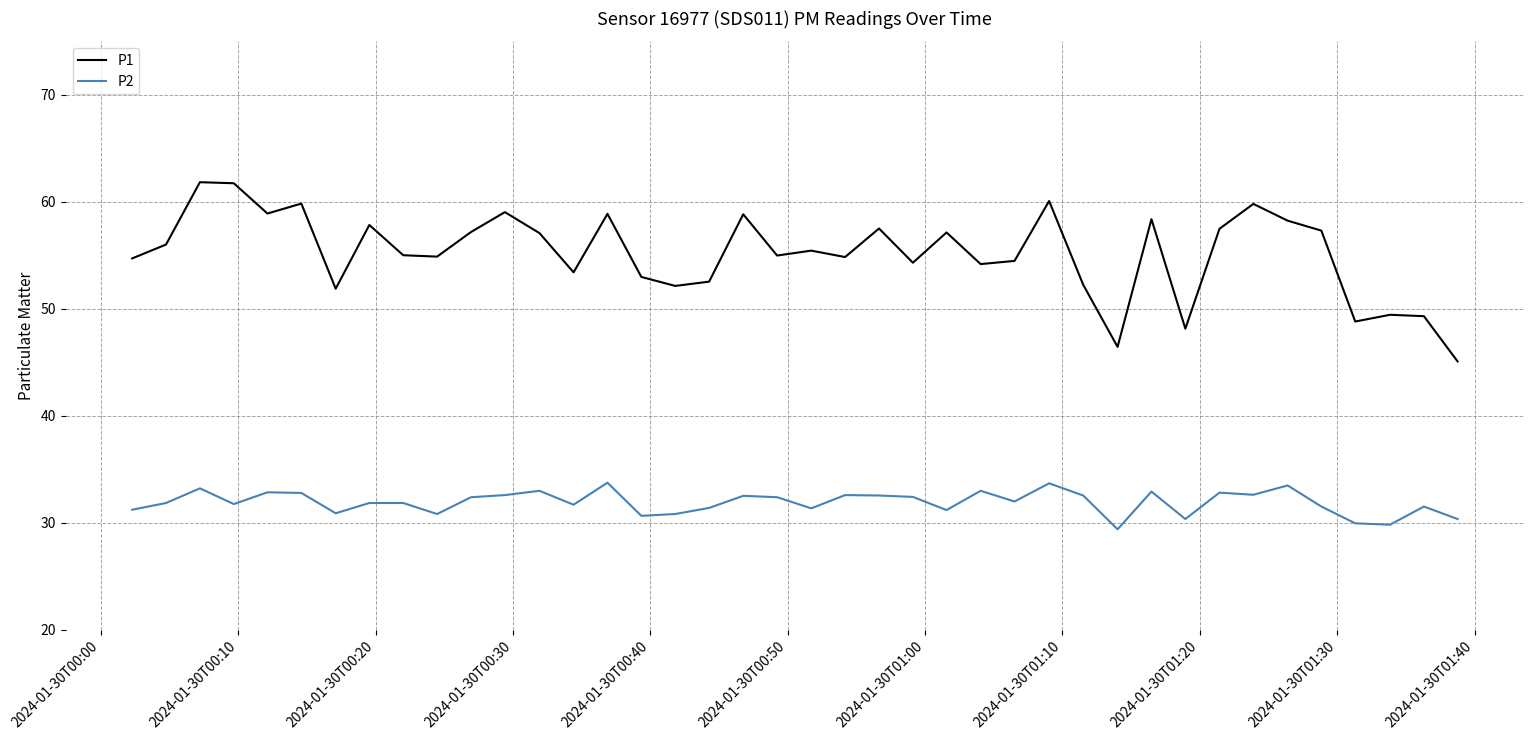

Which series has the largest range (max minus min)?

P1